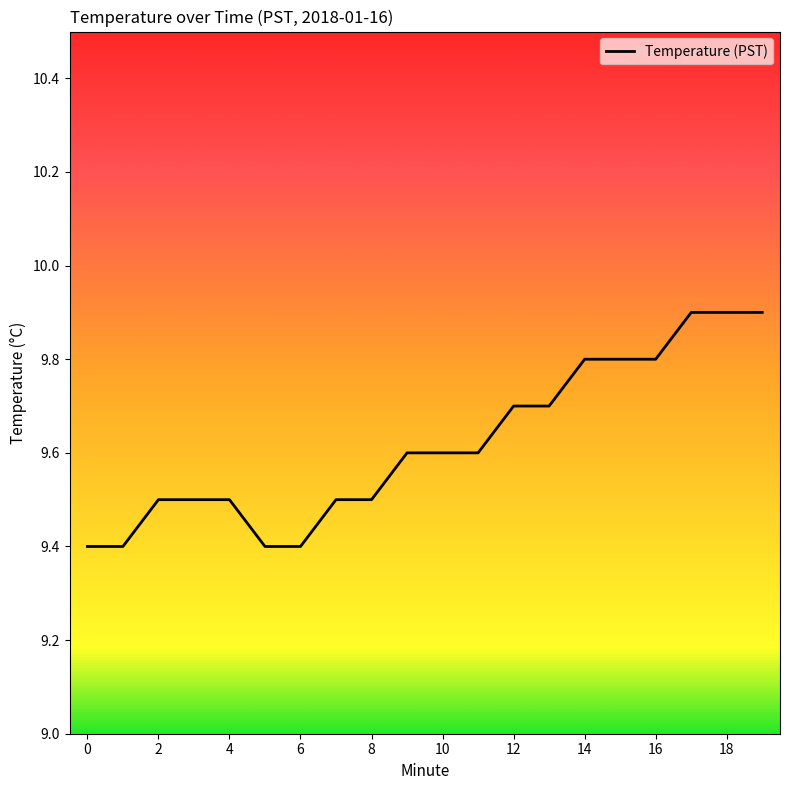

What is the difference between the maximum and minimum values?

0.5